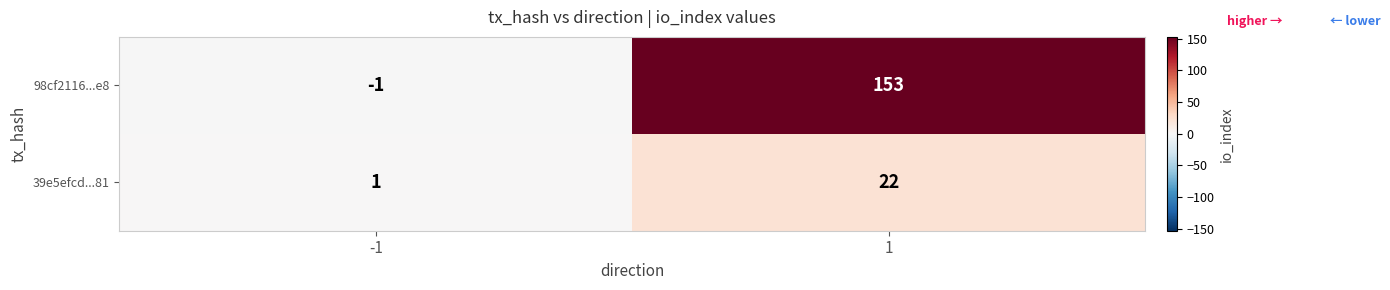

Count the number of categories in the chart.

2